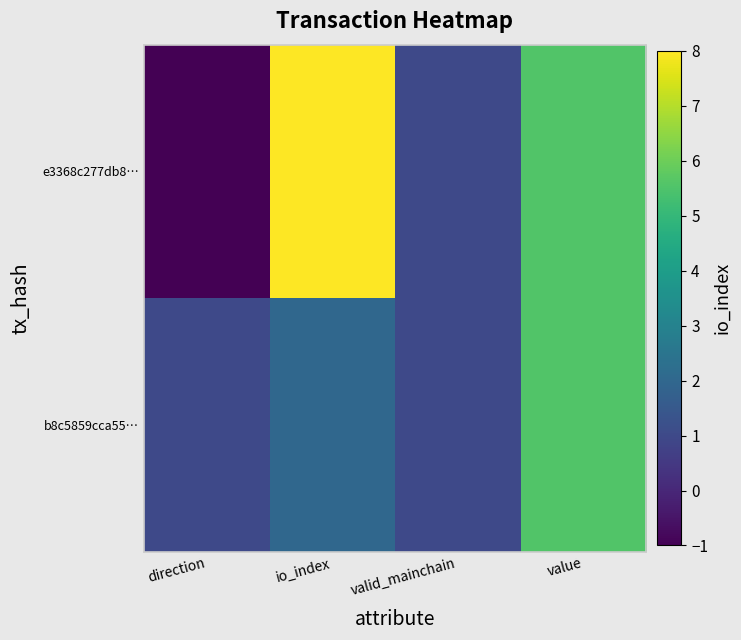

At value, list the series in order from smallest to largest.

e3368c277db8…, b8c5859cca55…